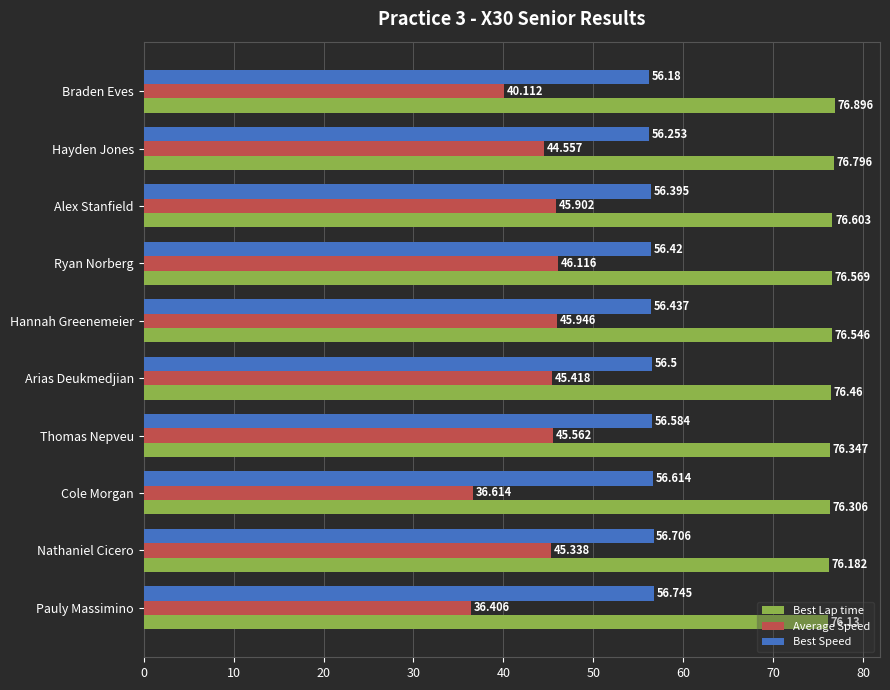

Is the value of Best Lap time at Hannah Greenemeier greater than the value of Best Speed at Cole Morgan?

Yes